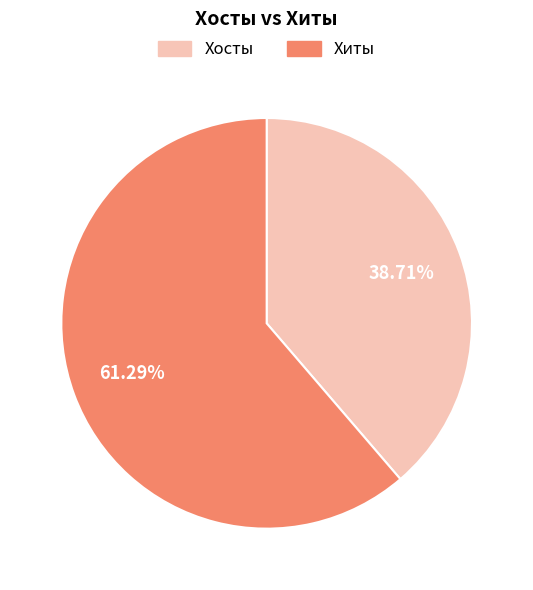

Is there any slice that represents more than half of the pie?

Yes